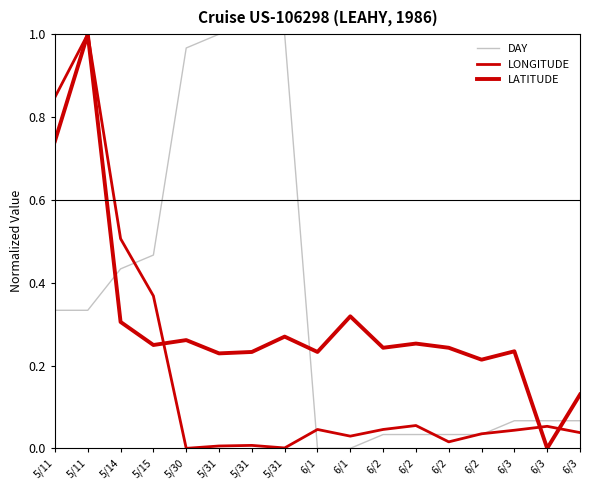

How many times do LONGITUDE and DAY cross each other?

5